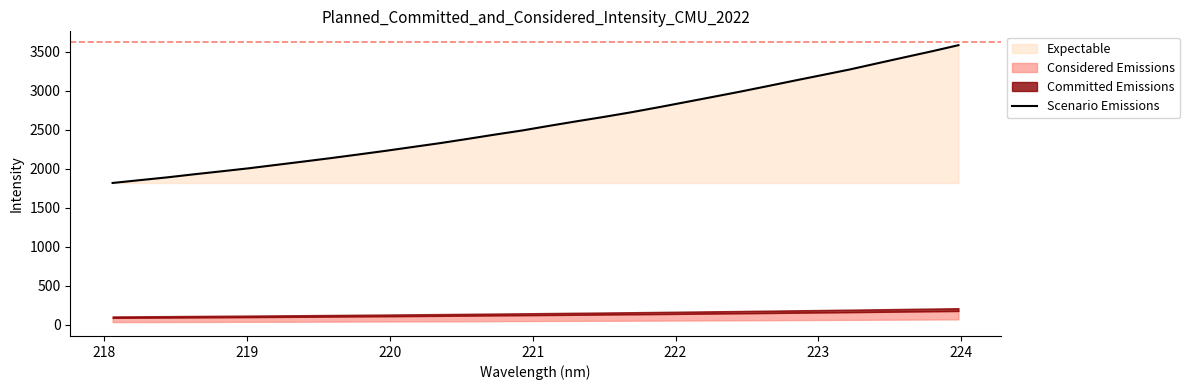

What is the value of the 3rd point from the left?

1890.9